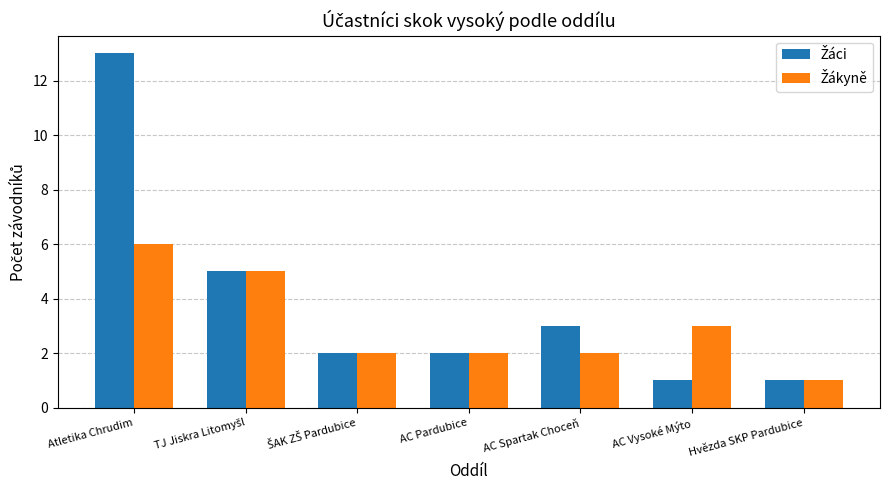

How many groups of bars are there?

7